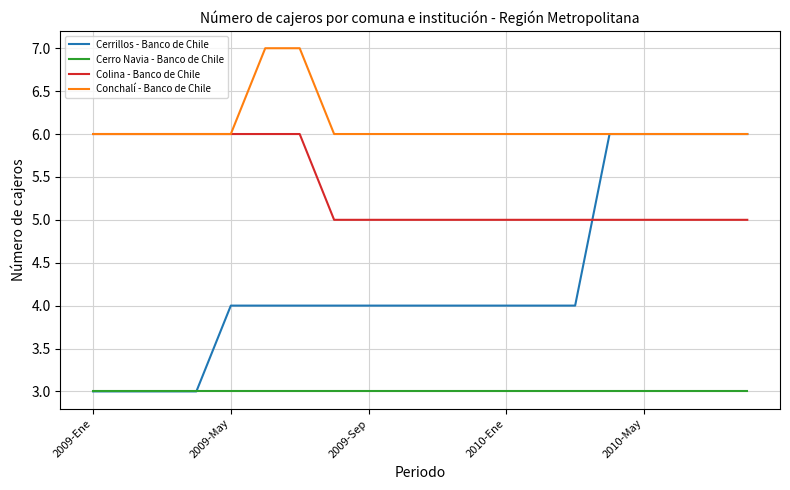

Which series has the largest range (max minus min)?

Cerrillos - Banco de Chile